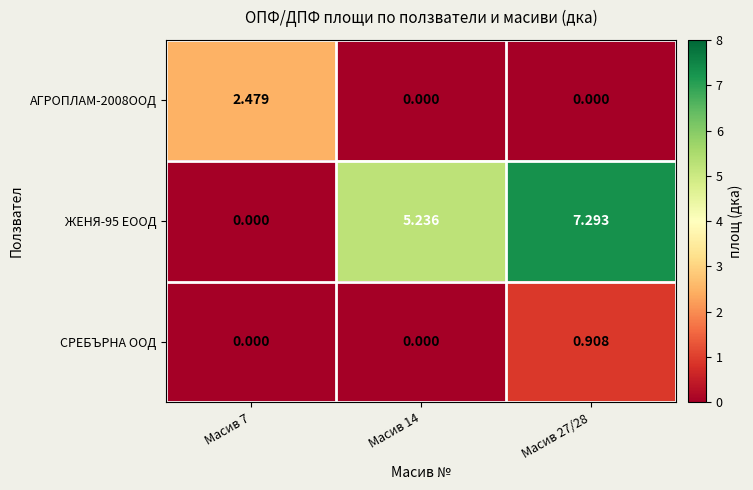

How many distinct data groups are displayed?

3